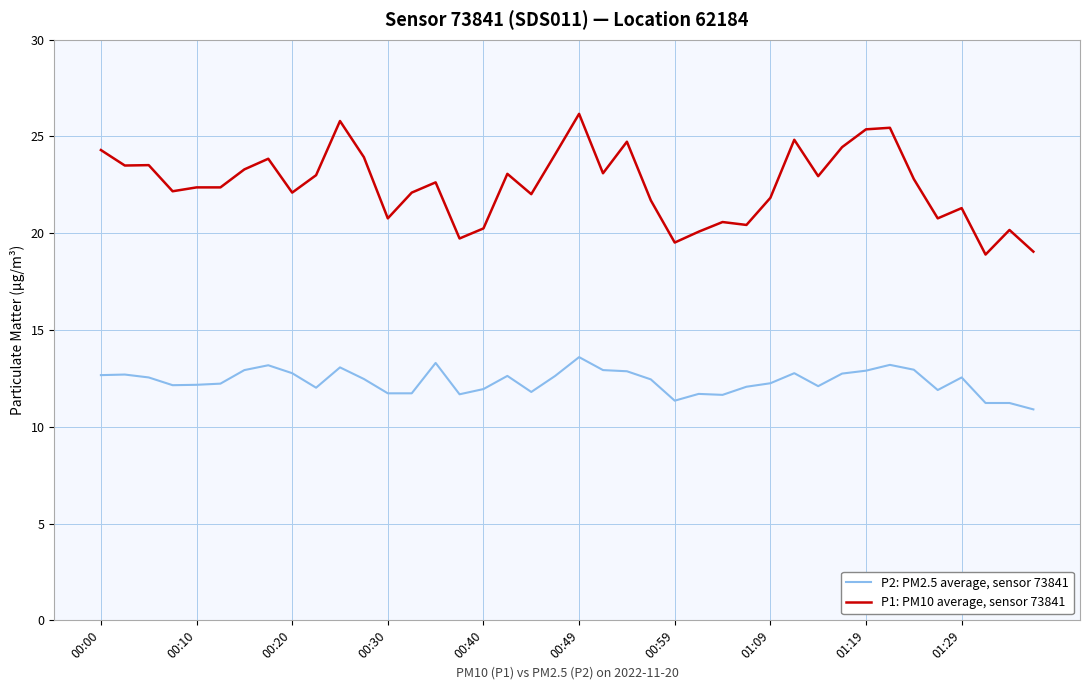

Which series has the largest range (max minus min)?

P1: PM10 average, sensor 73841